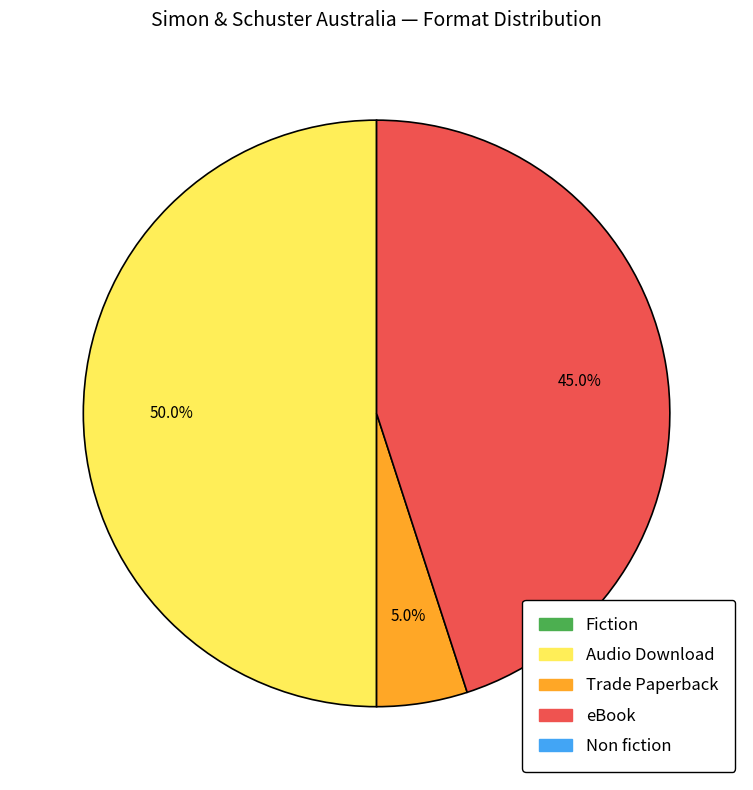

Is there a majority slice in this chart?

No